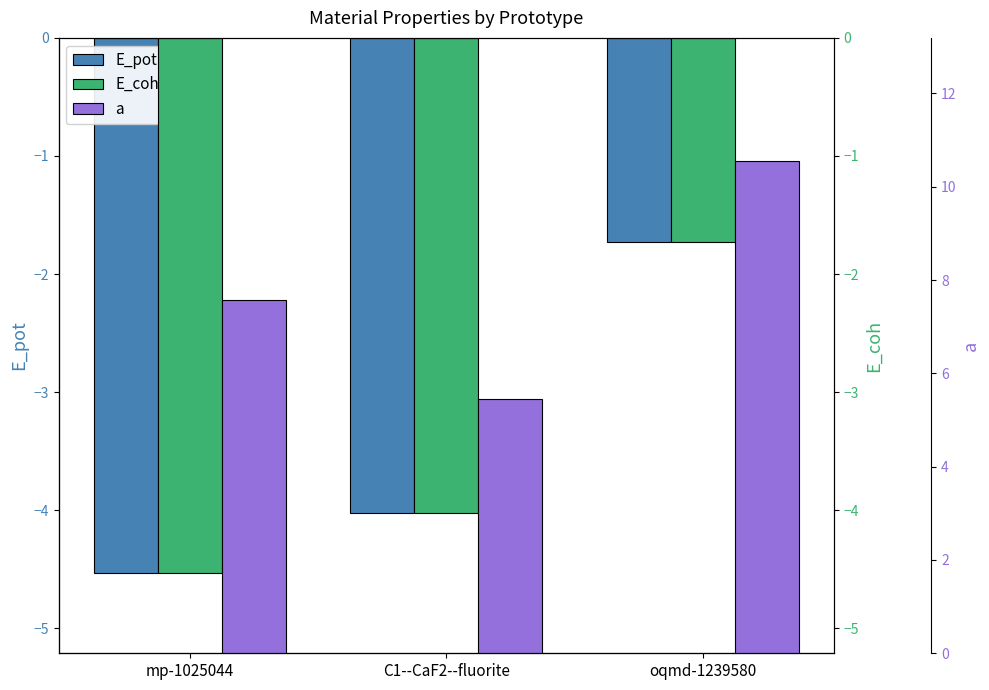

At C1--CaF2--fluorite, list the series in order from smallest to largest.

E_pot, E_coh, a